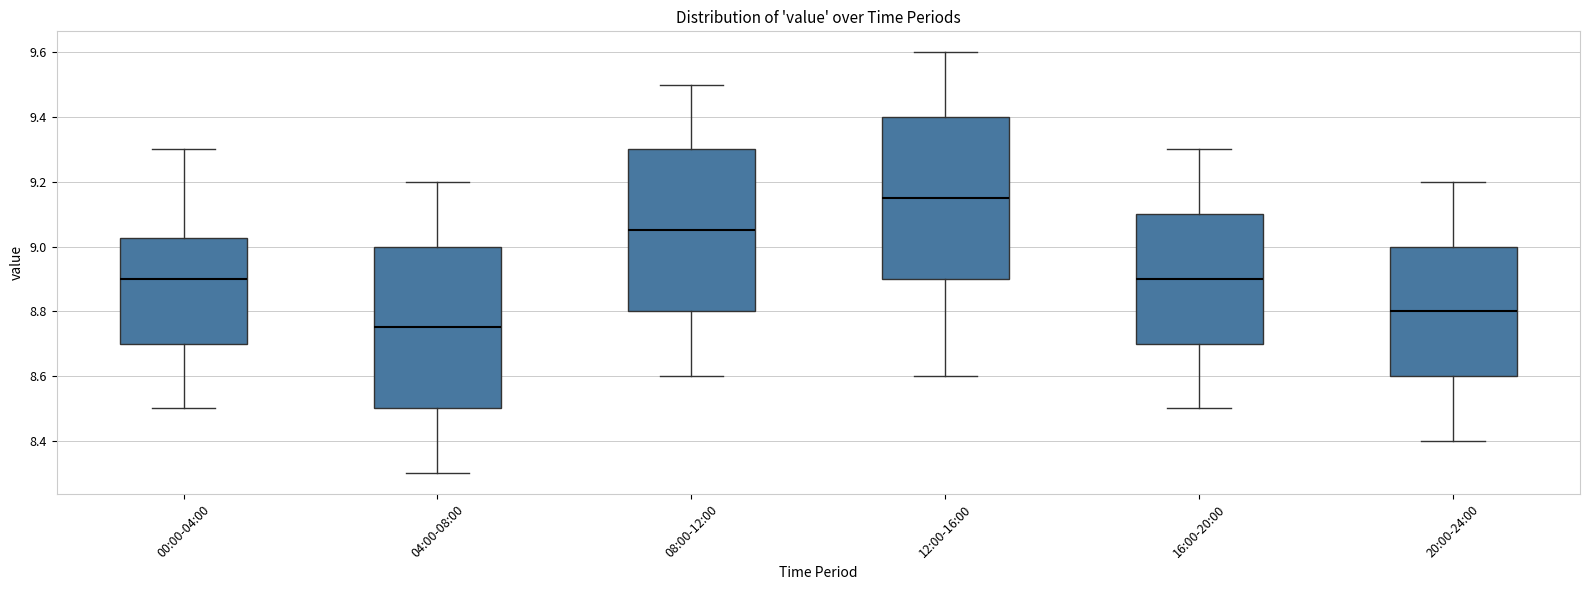

Reading left to right, read every box against the y-axis: the position of its median line, the range the box covers, and the ends of its whiskers. The values are not printed on the chart, so give them approximately, as read against the axis.

00:00-04:00: median 8.90, box 8.70 to 9.02, whiskers 8.50 to 9.30
04:00-08:00: median 8.76, box 8.50 to 9.00, whiskers 8.30 to 9.20
08:00-12:00: median 9.06, box 8.80 to 9.30, whiskers 8.60 to 9.50
12:00-16:00: median 9.16, box 8.90 to 9.40, whiskers 8.60 to 9.60
16:00-20:00: median 8.90, box 8.70 to 9.10, whiskers 8.50 to 9.30
20:00-24:00: median 8.80, box 8.60 to 9.00, whiskers 8.40 to 9.20